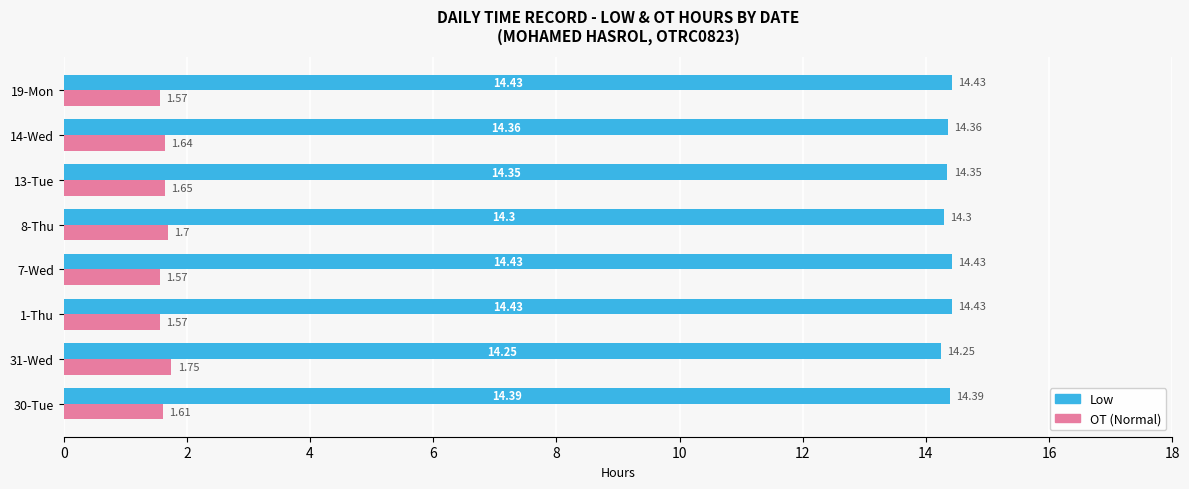

Is the value of Low at 7-Wed greater than the value of OT (Normal) at 30-Tue?

Yes